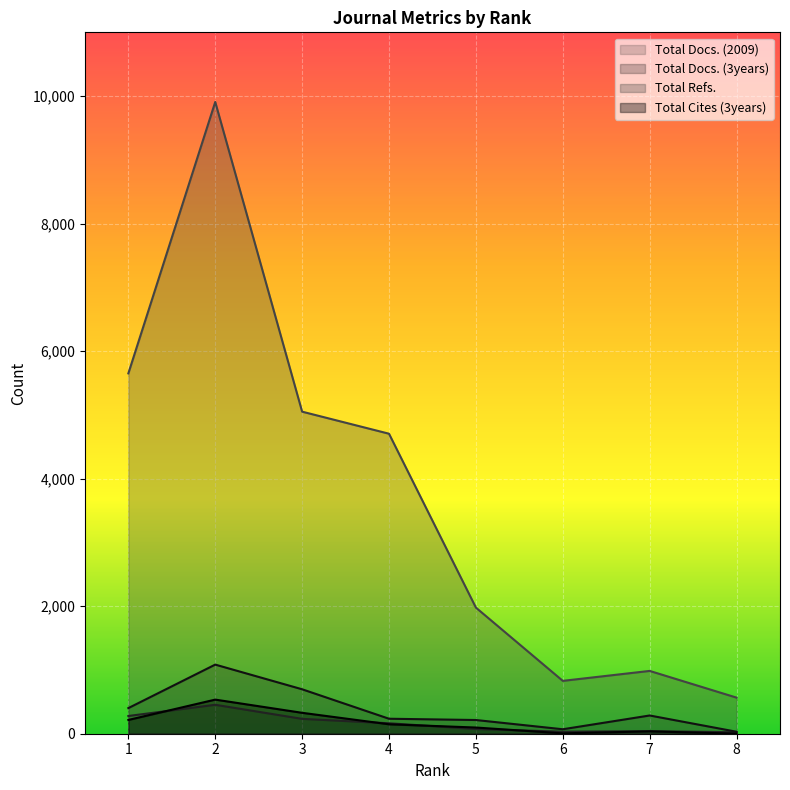

In Total Docs. (3years), how many points are lower than both neighbors (excluding endpoints)?

1